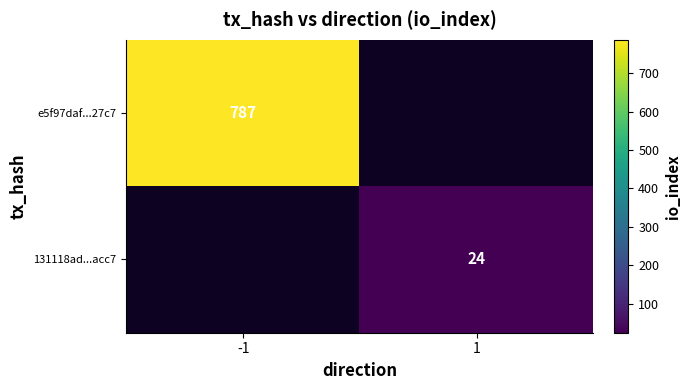

True or false: 131118ad...acc7 has a value of 24 at 1.

True